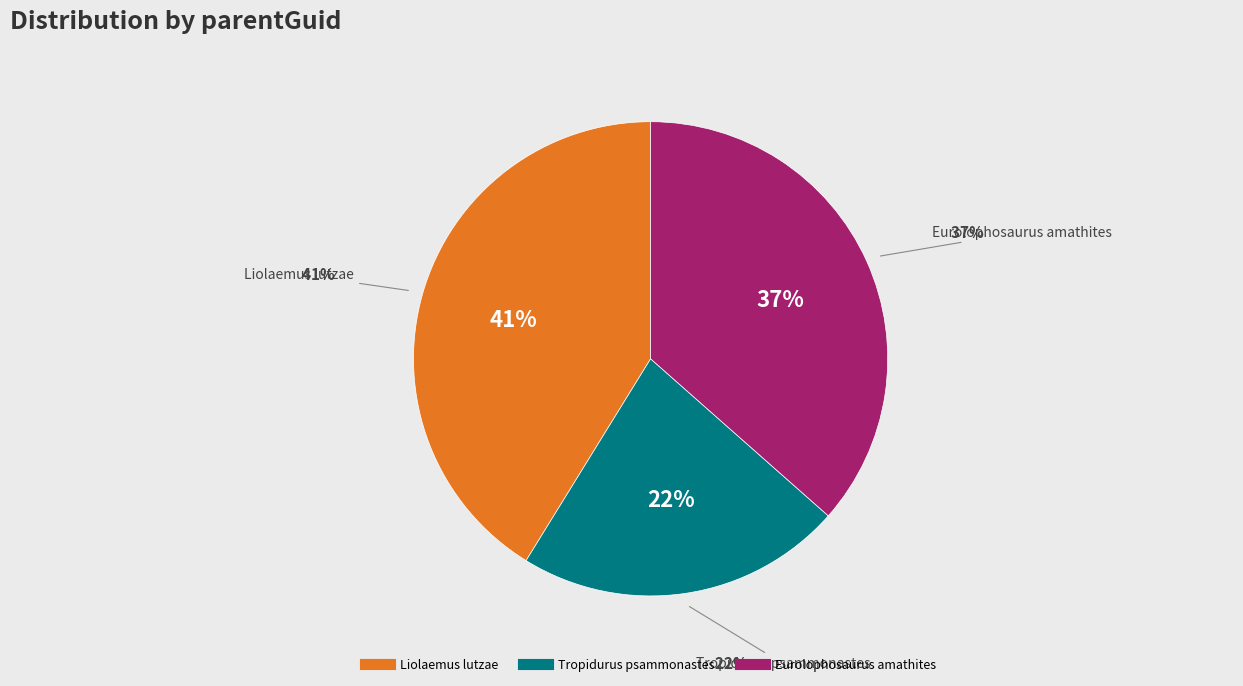

Approximately how many times larger is the value at Tropidurus psammonastes compared to Liolaemus lutzae?

0.5